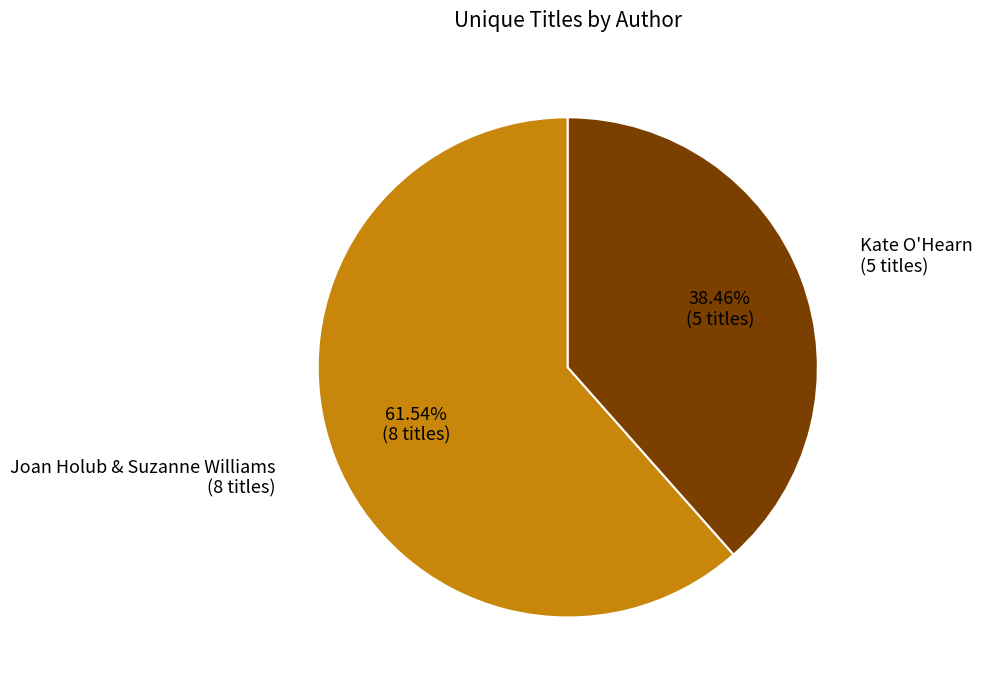

To the nearest percent, what is the average slice percentage?

50%